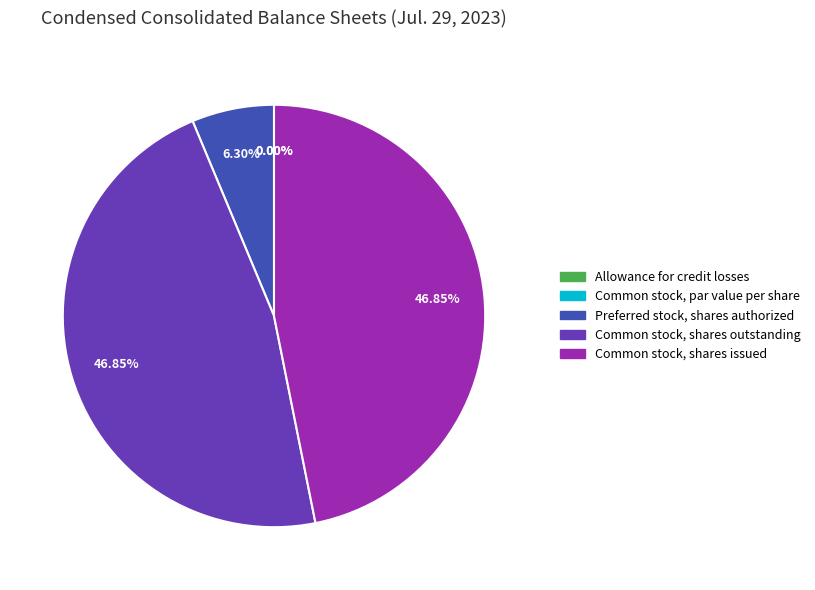

Rank the categories by value from highest to lowest.

Common stock, shares outstanding, Common stock, shares issued, Preferred stock, shares authorized, Allowance for credit losses, Common stock, par value per share